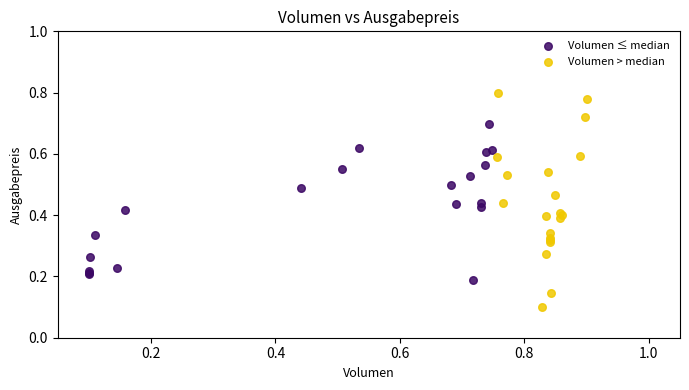

Which series contains the lowest Y value?

Volumen > median